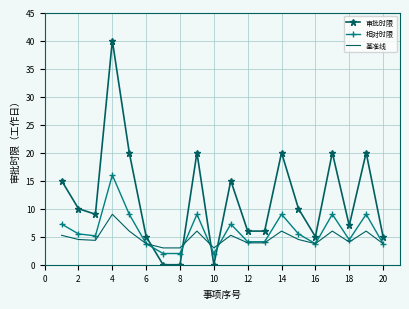

Which series has the largest range (max minus min)?

审批时限